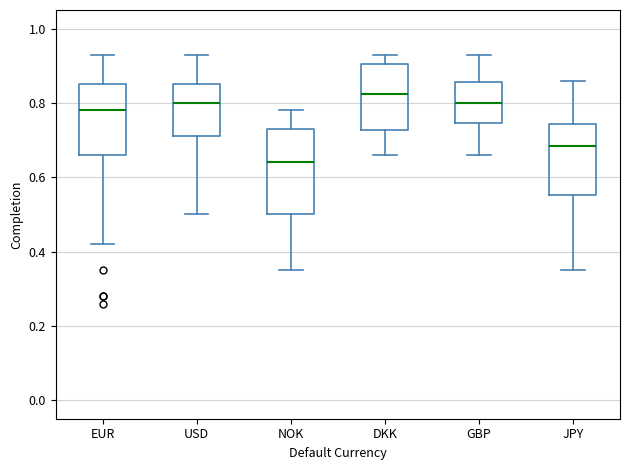

Which box is the tallest, from its lower edge to its upper edge?

NOK